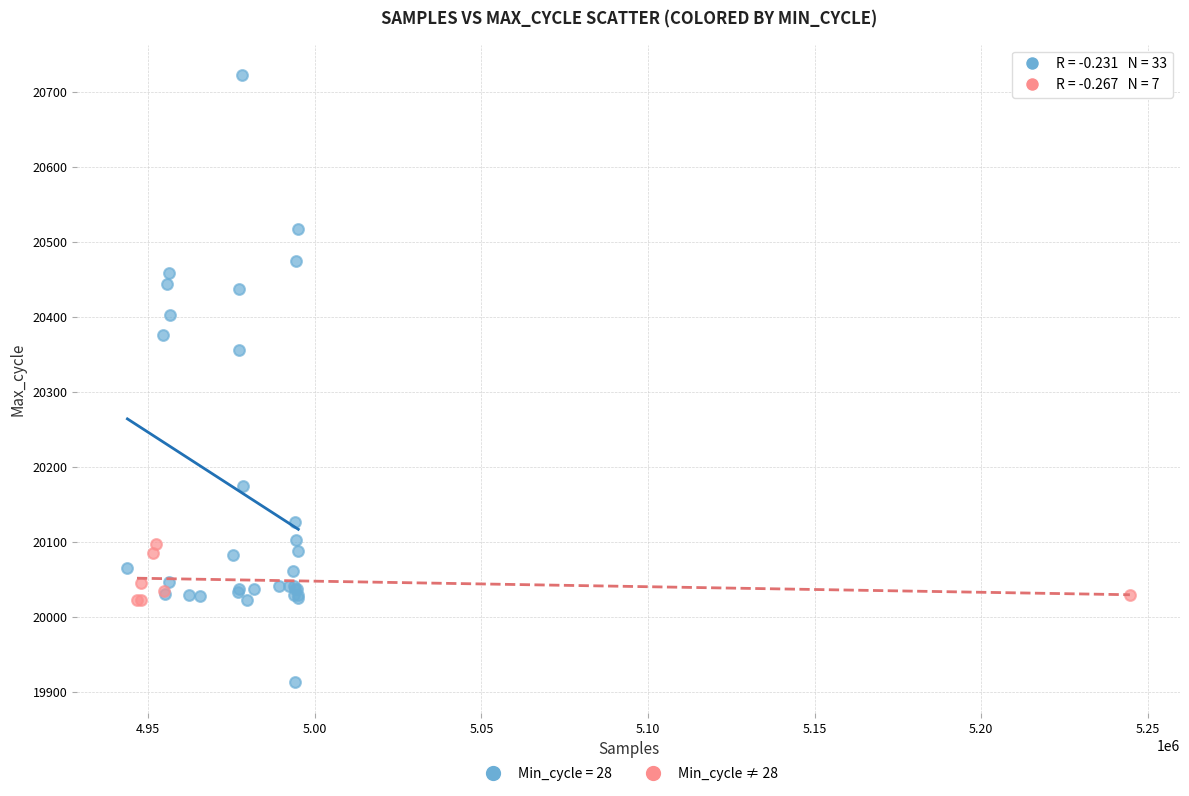

Which series contains the lowest Y value?

Min_cycle = 28